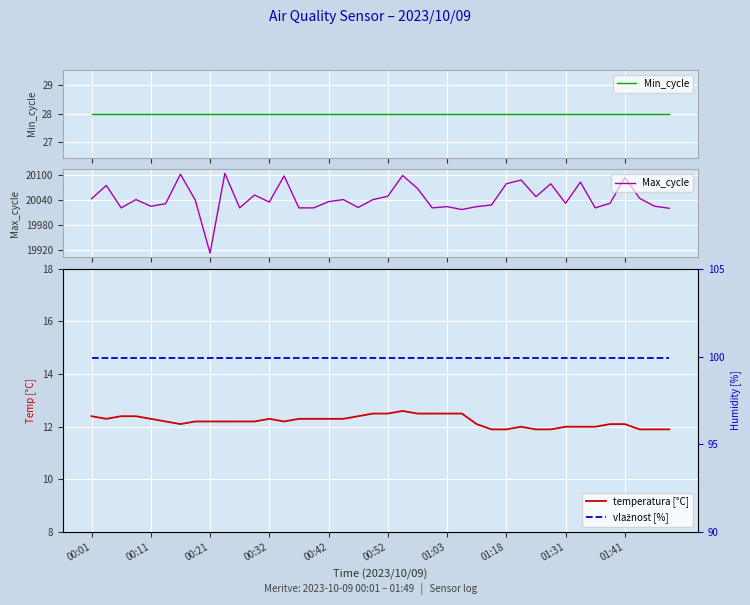

True or false: vlažnost [%] and temperatura [°C] cross at least once.

False